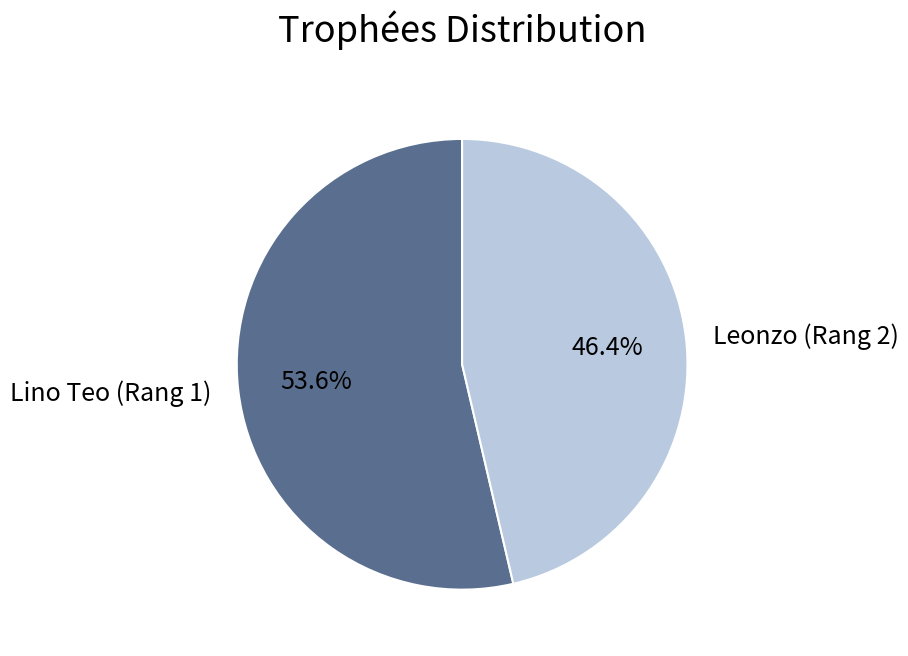

To the nearest percent, what is the average slice percentage?

50%